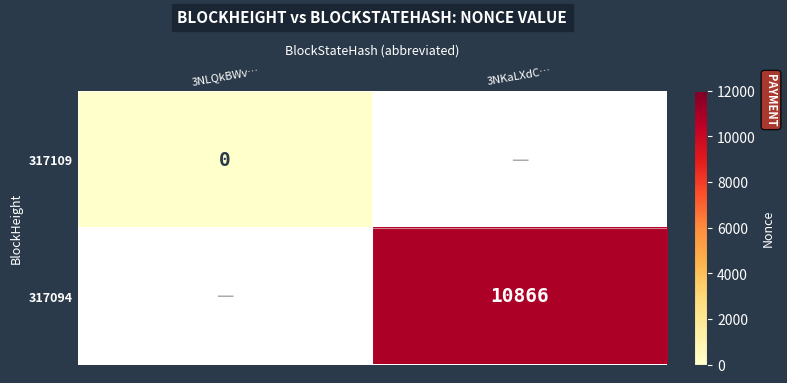

The 317094 series shows 10866 at 3NKaLXdC…. True or false?

True